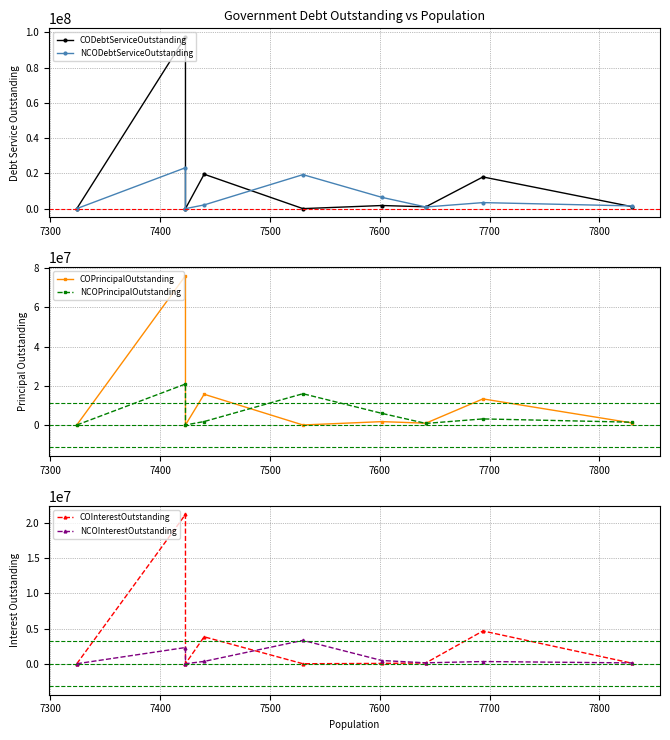

What is the sum of all NCOPrincipalOutstanding values?

49870000.0